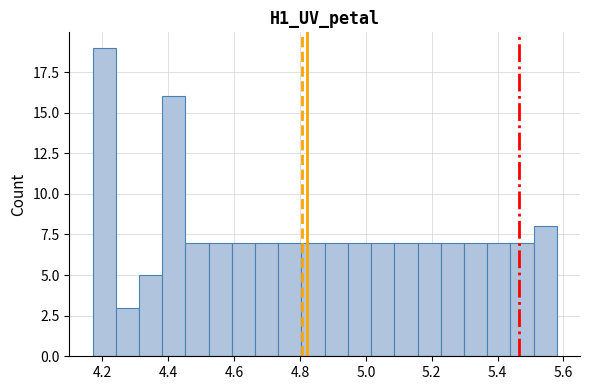

Around what value on the x-axis is the tallest bar? Give the approximate position of its centre, as read against the axis.

4.20